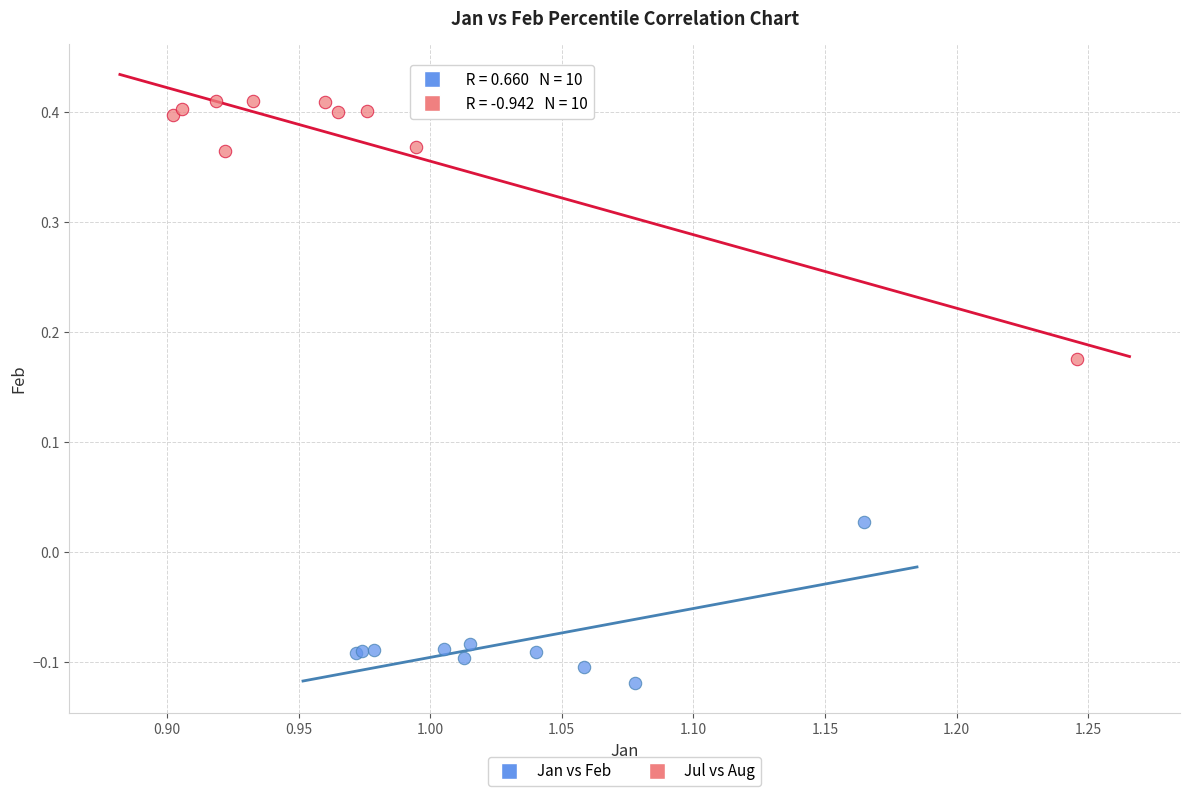

Which series reaches the minimum Y coordinate?

Jan vs Feb